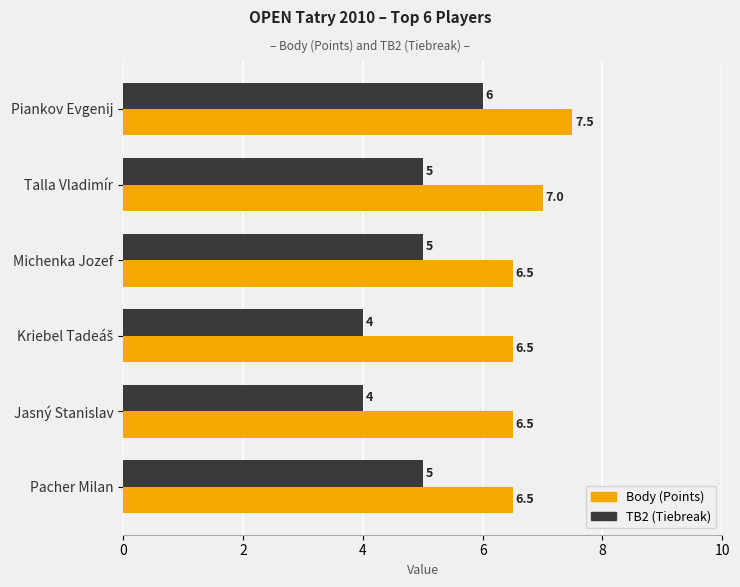

List the series in order of their peak value, lowest first.

TB2 (Tiebreak), Body (Points)